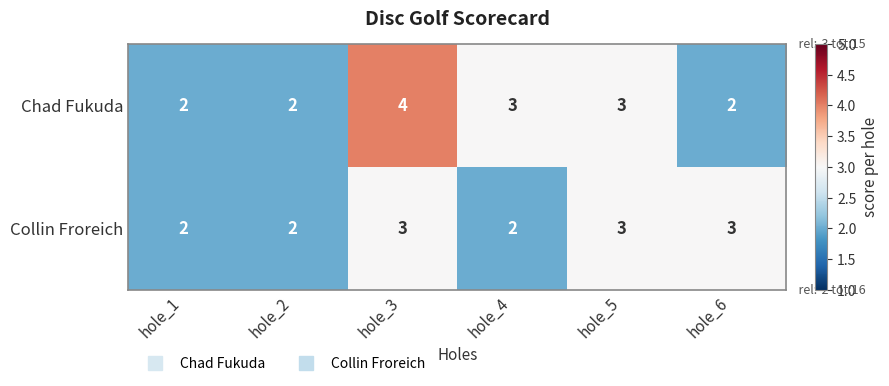

The Collin Froreich series shows 2 at hole_2. True or false?

True